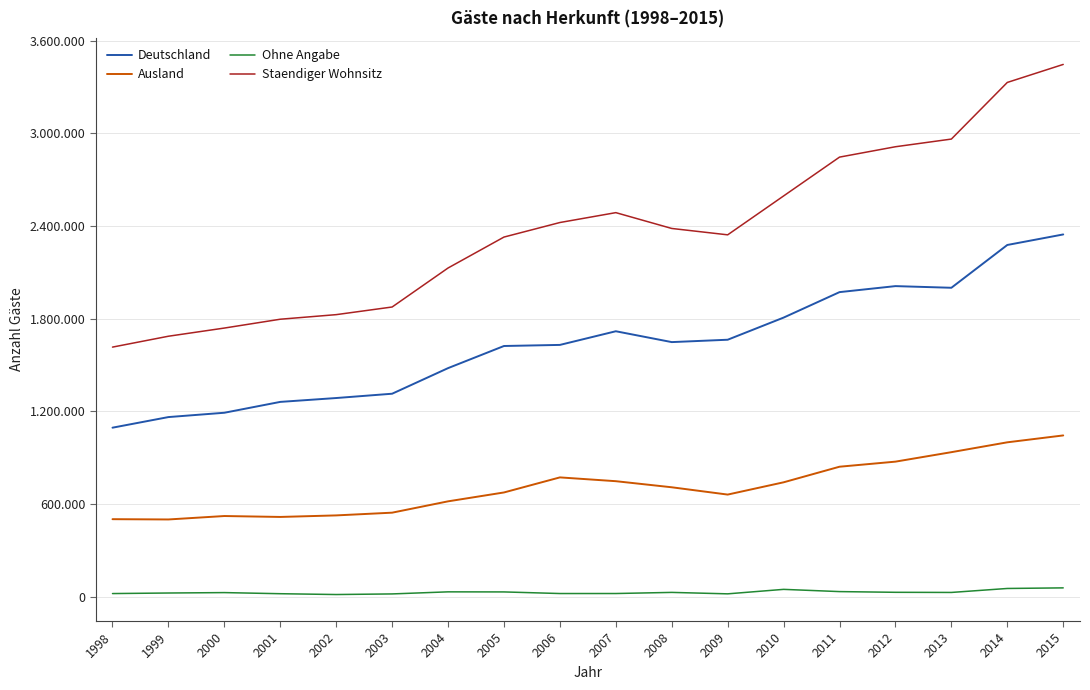

Is the value of Staendiger Wohnsitz at 2002 greater than the value of Ausland at 2002?

Yes